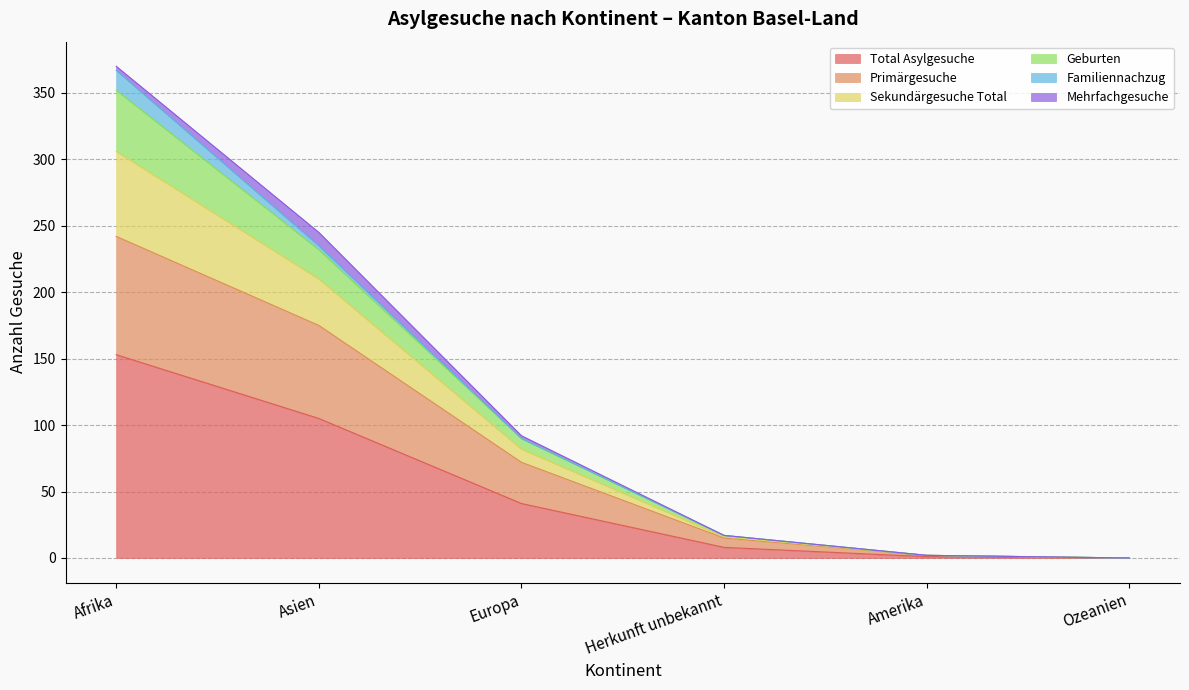

Is it true that Sekundärgesuche Total equals 535 at Afrika?

False